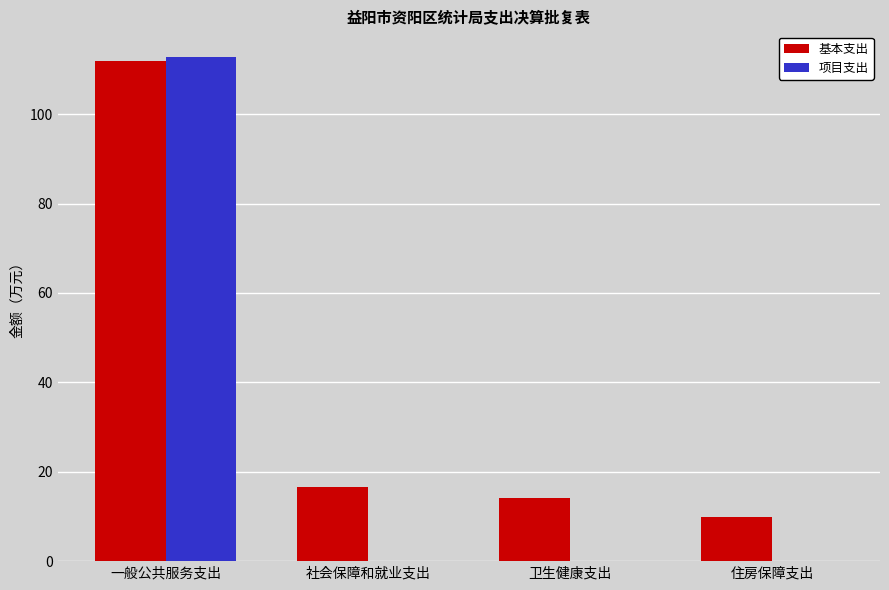

Between 一般公共服务支出 and 卫生健康支出, which series saw the biggest shift?

项目支出